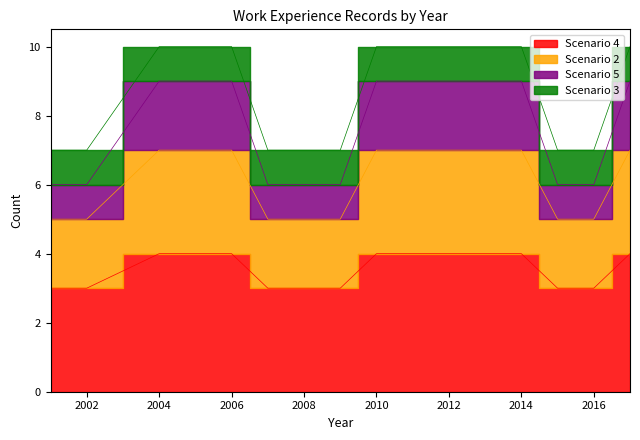

Is the value of Scenario 5 at 2017 greater than the value of Scenario 4 at 2017?

Yes